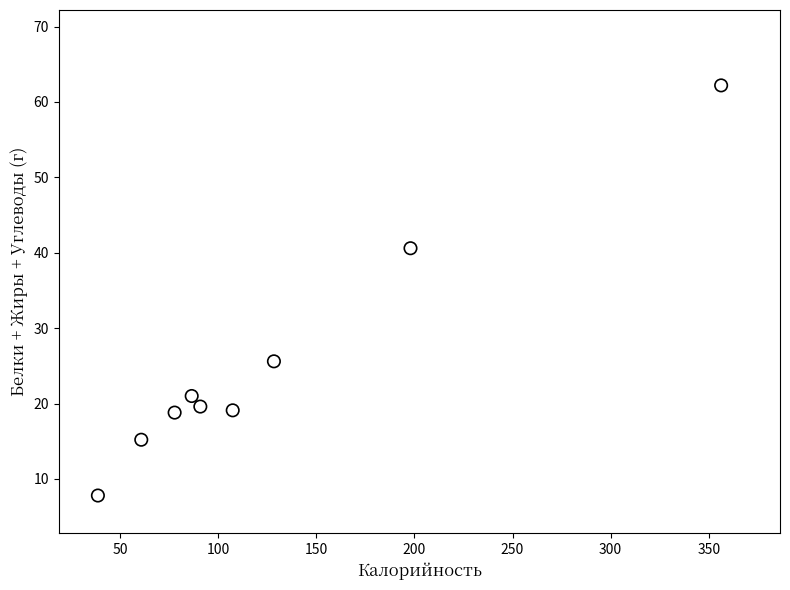

What Y value in the scatter plot is closest to 35?

40.6